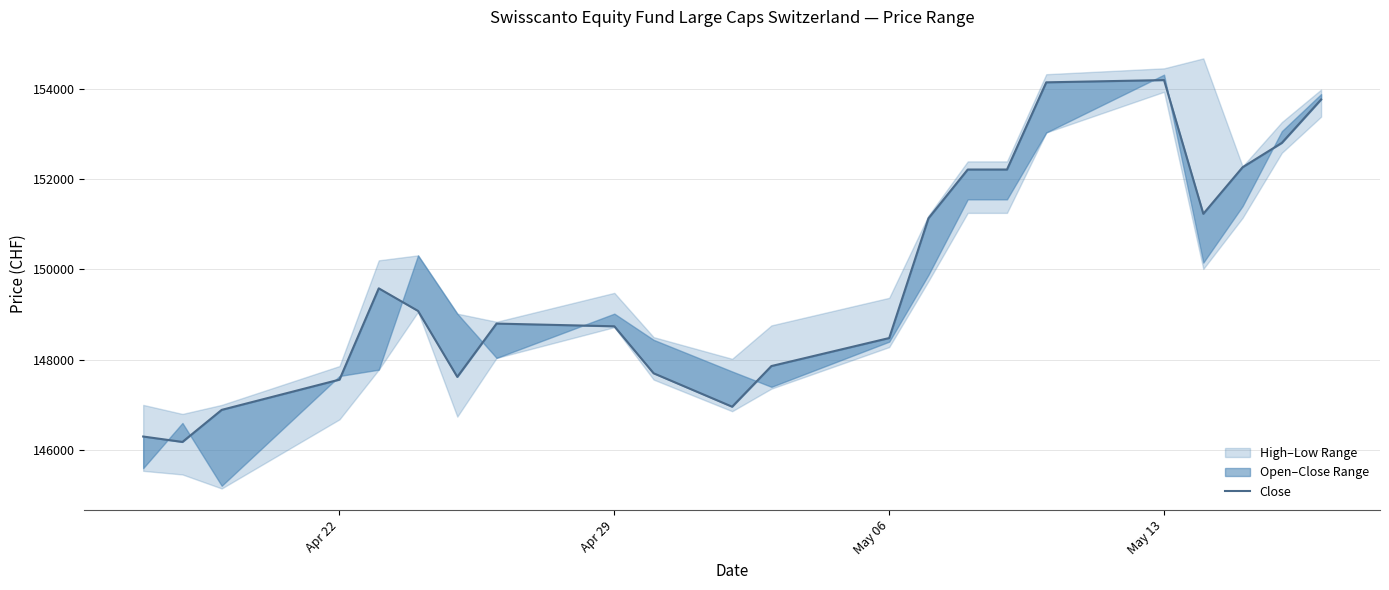

True or false: the data has more than 1 interior local peaks.

True